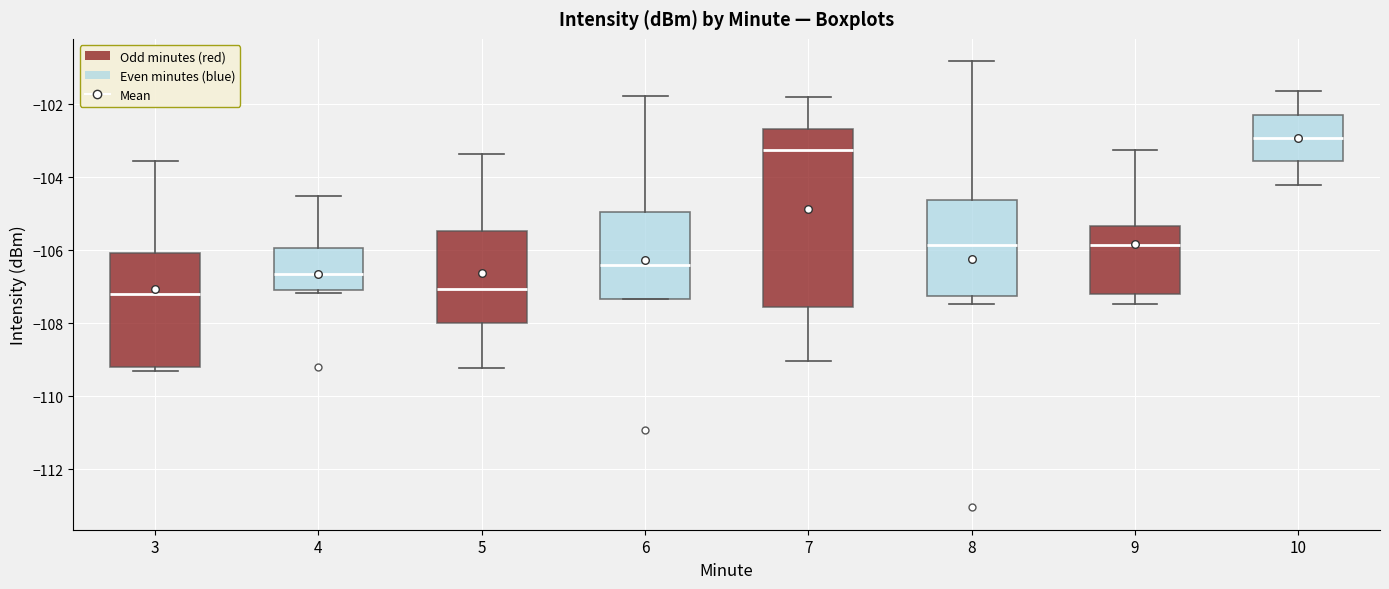

Which box's median line is the highest?

10